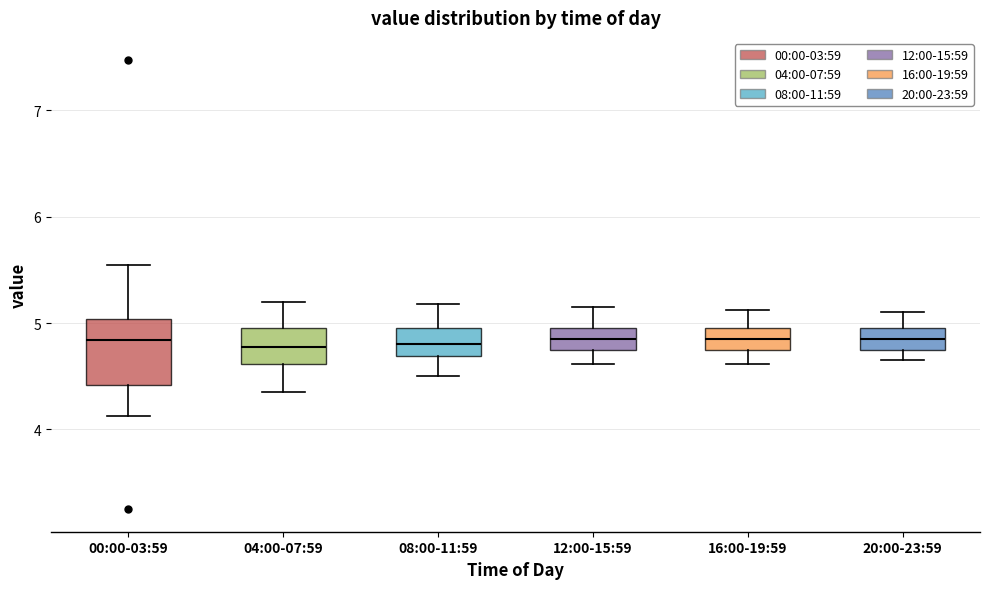

Where does the median line of the box for 00:00-03:59 sit on the y-axis? The values are not printed on the chart, so give them approximately, as read against the axis.

4.8